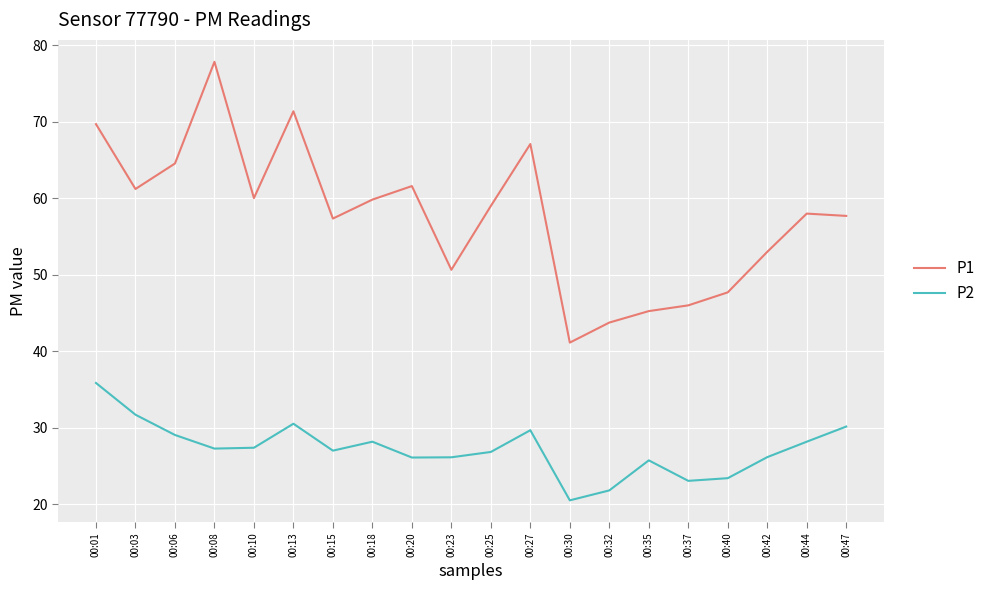

What is the difference between the maximum and minimum values in the P1 series?

36.7